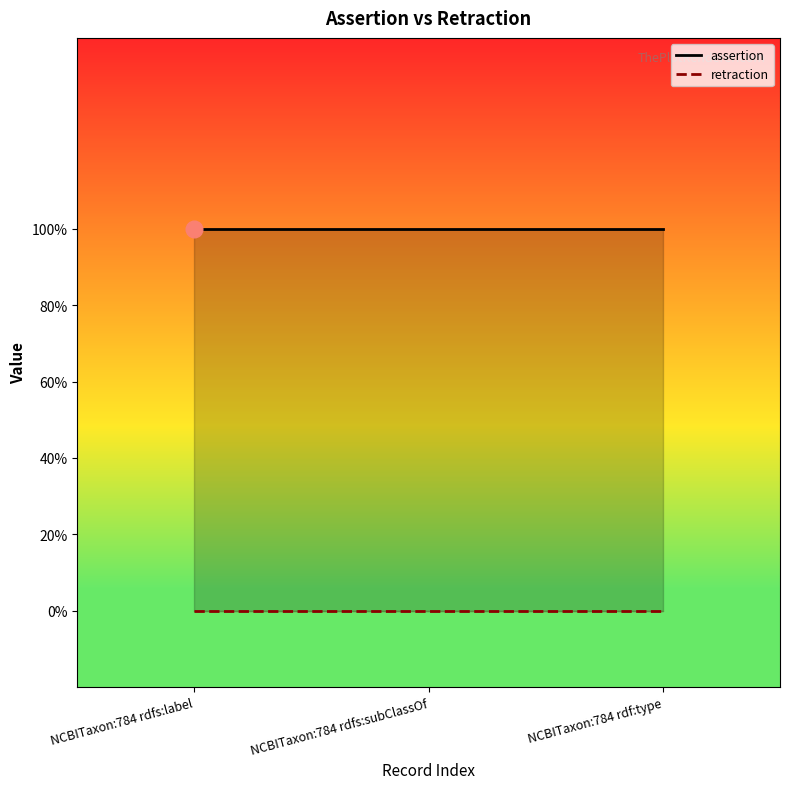

What is the spread (max minus min) of values at NCBITaxon:784 rdfs:label?

1